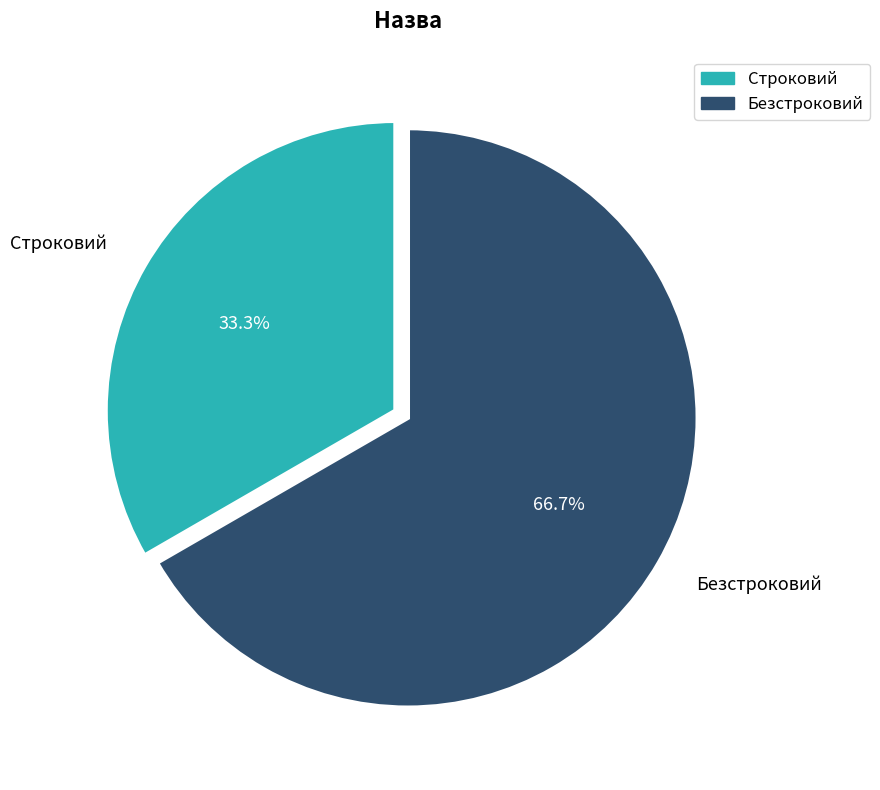

Rank the categories by value from lowest to highest.

Строковий, Безстроковий